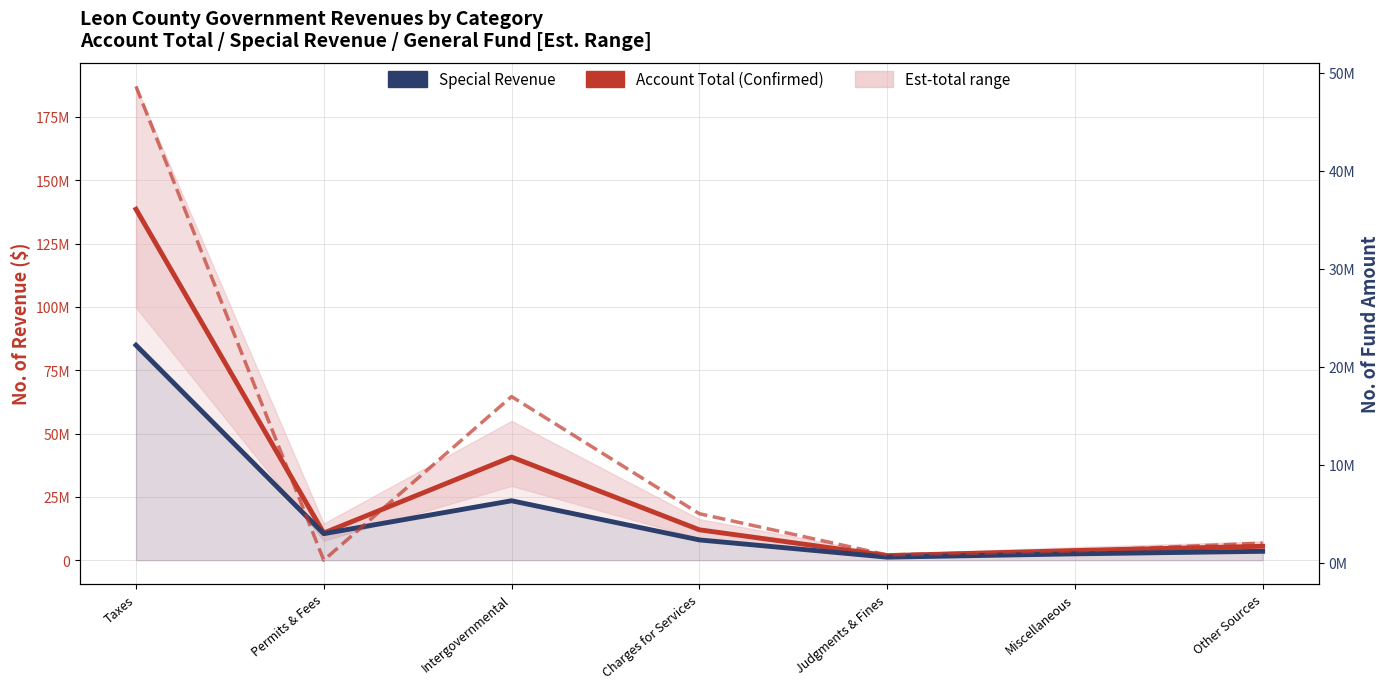

In Account Total (Confirmed), how many points are higher than both neighbors (excluding endpoints)?

1